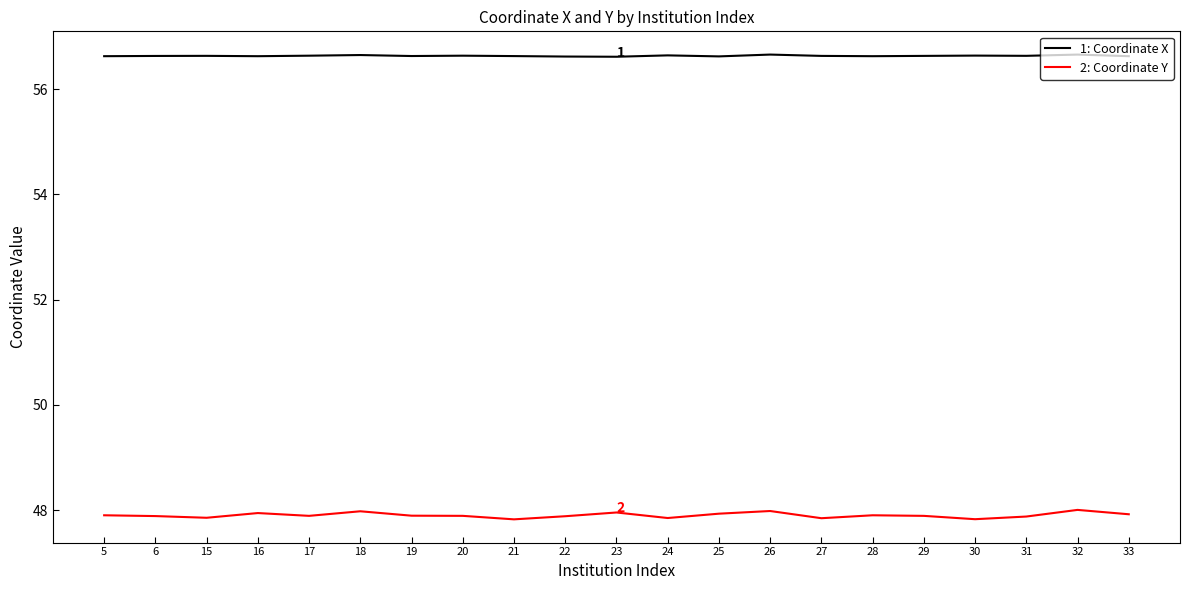

What is the average value of the 1: Coordinate X series?

56.6